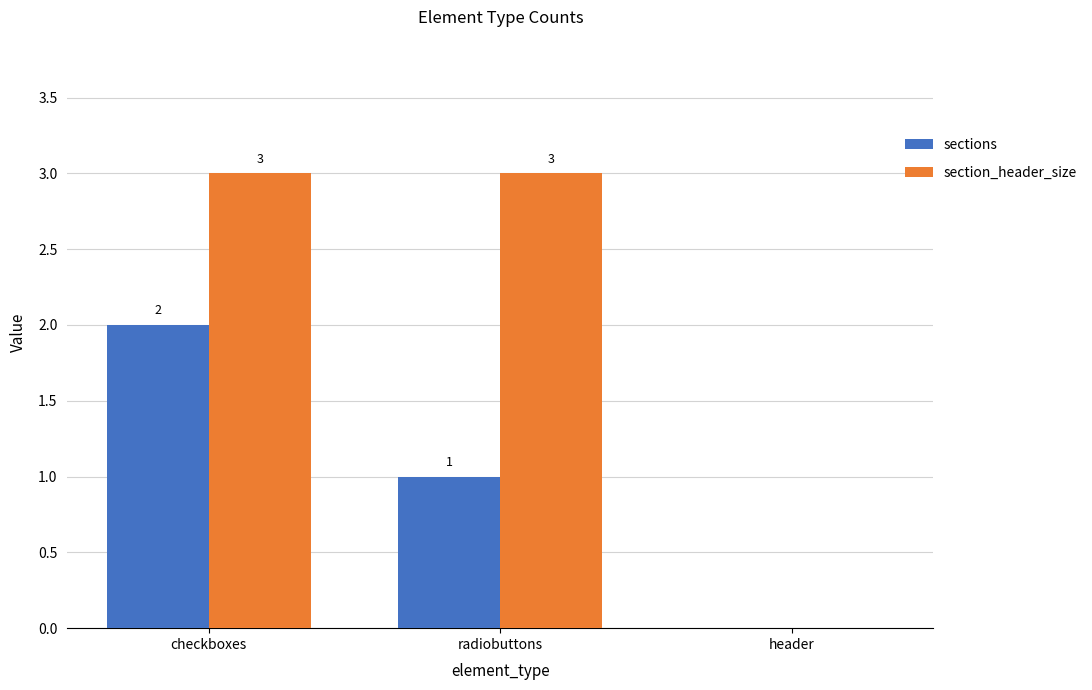

Where is section_header_size nearest to the value 1?

header